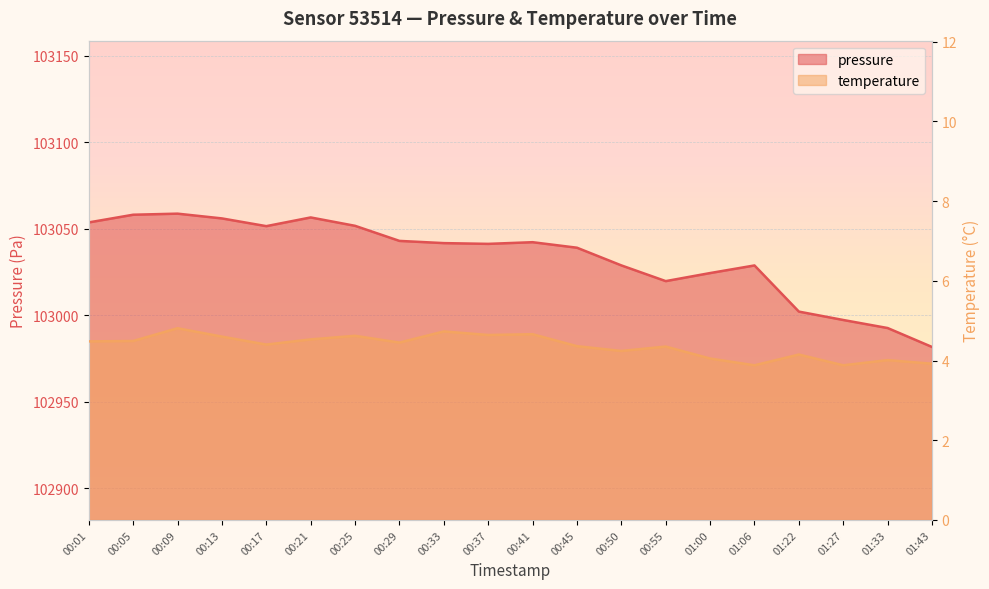

The pressure series shows 32655.6 at 00:13. True or false?

False